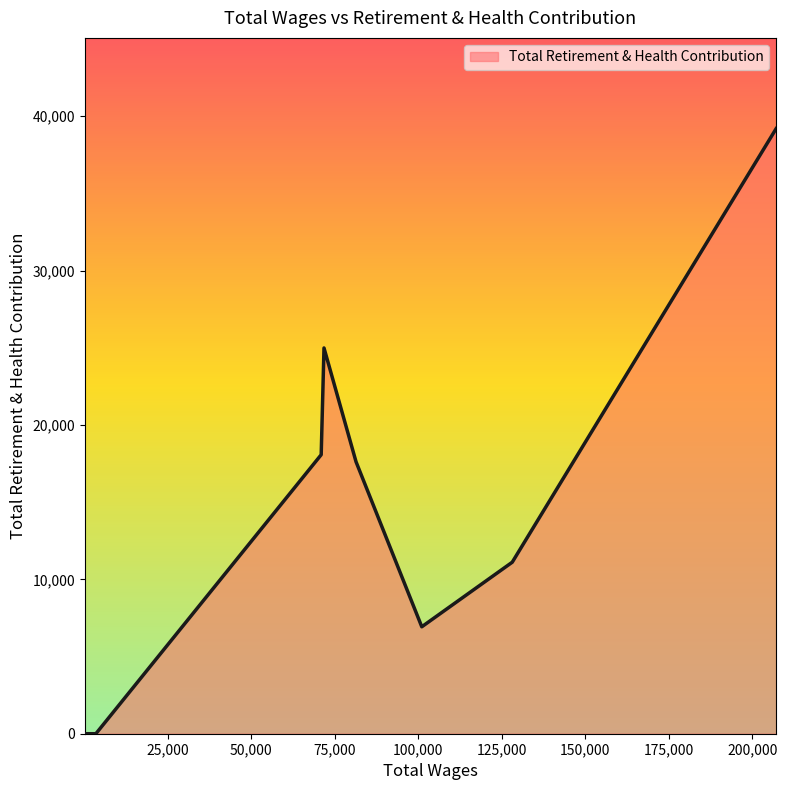

What is the maximum value shown in the chart?

39187